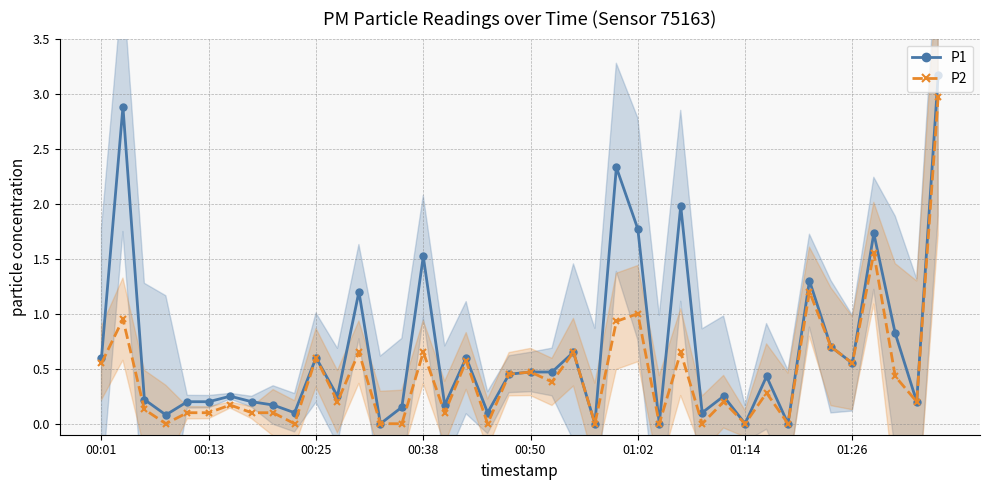

Does the chart have visible grid lines?

Yes